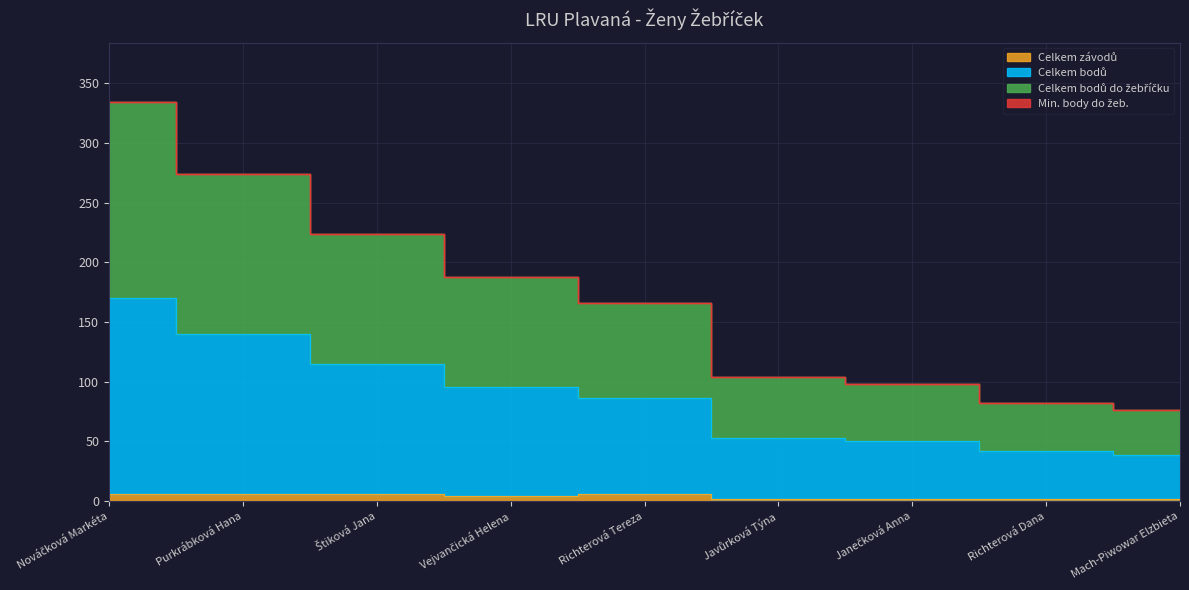

At how many categories does at least one series exceed 278?

1